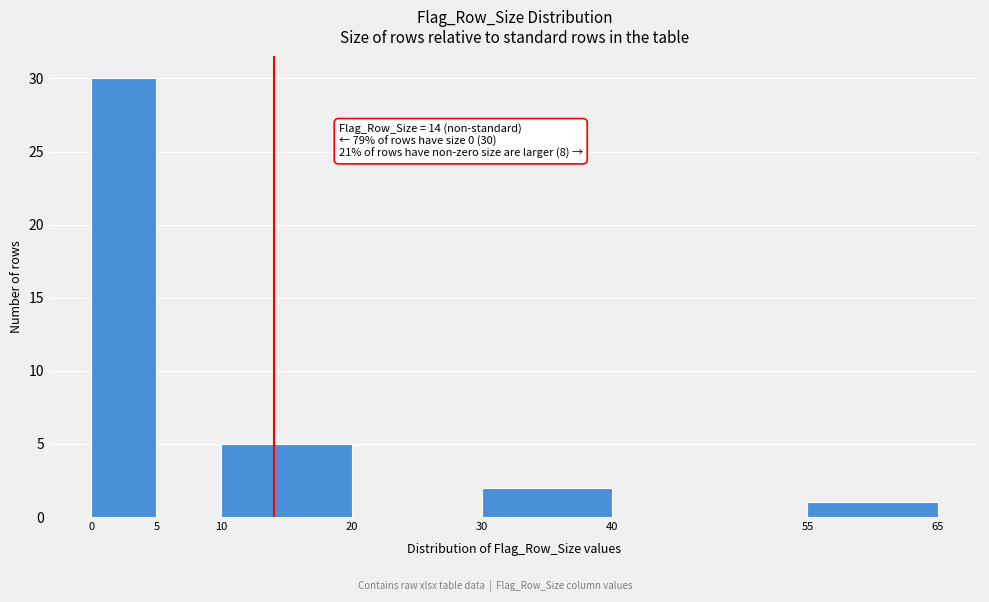

Over which range of the x-axis is the bar tallest?

0 to 5